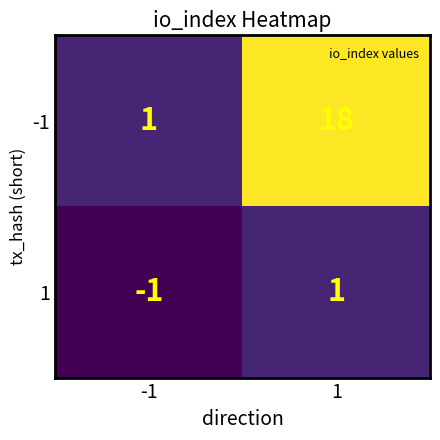

Is the value of -1 at 1 greater than the value of 1 at -1?

Yes